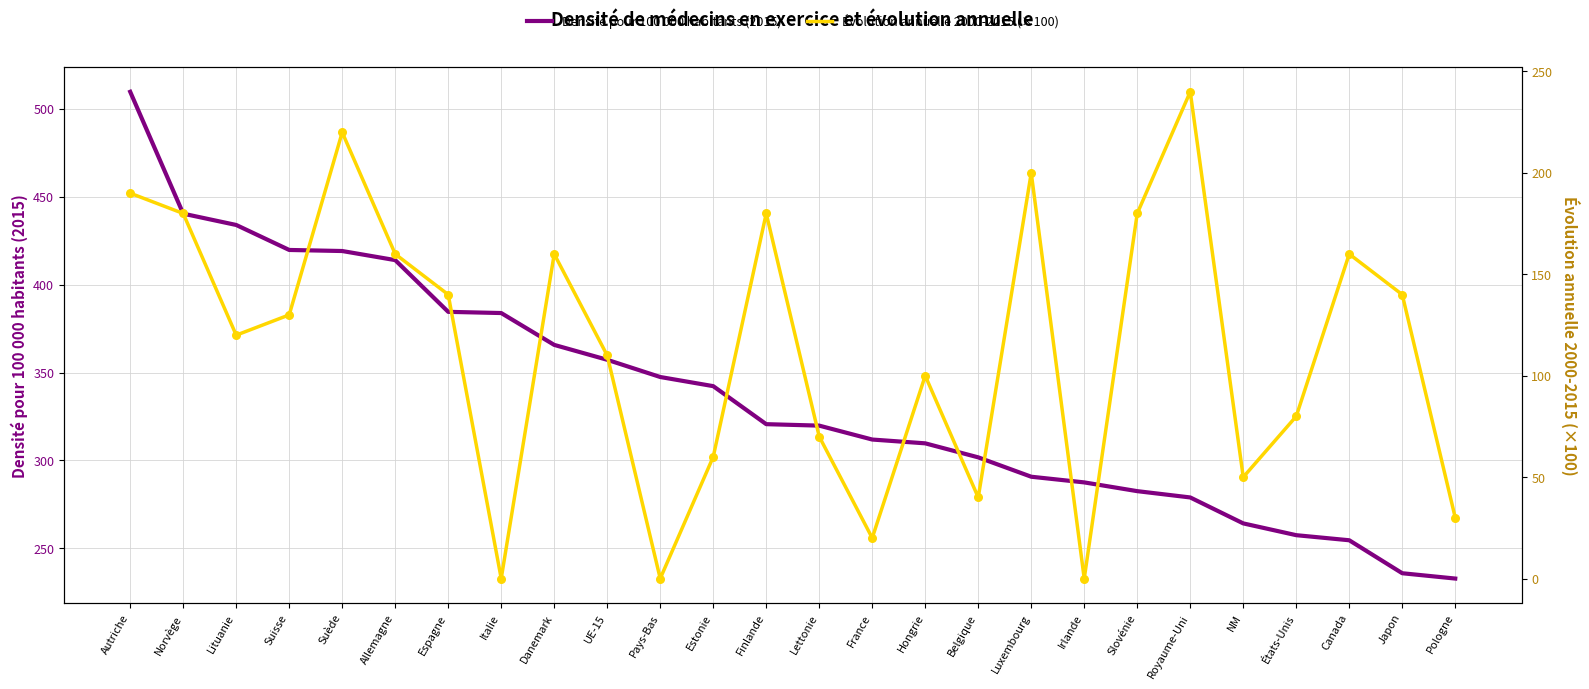

At how many categories does at least one series exceed 174?

26